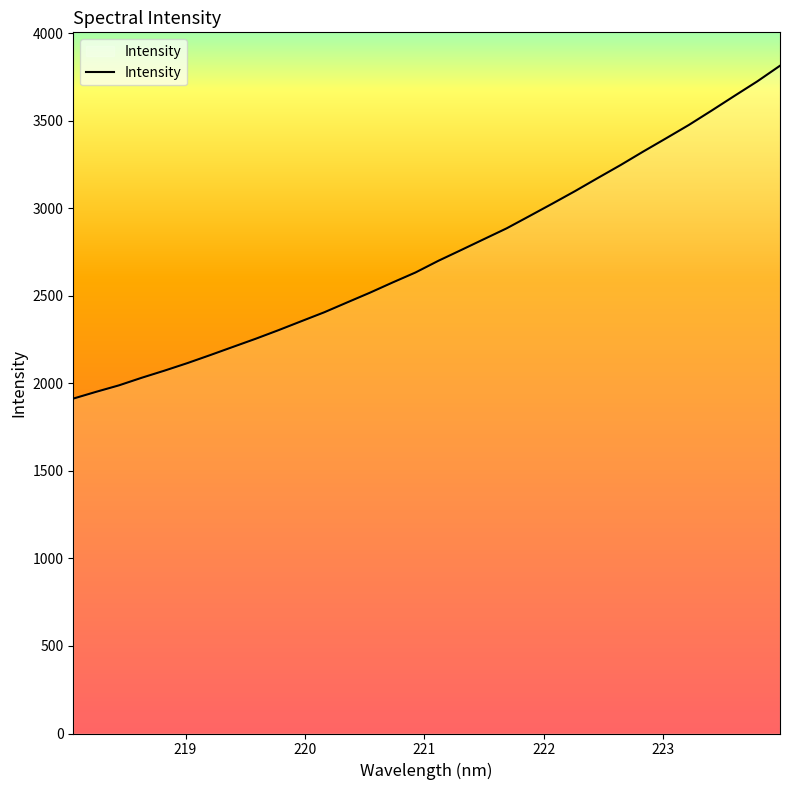

What is the maximum value shown in the chart?

3814.1